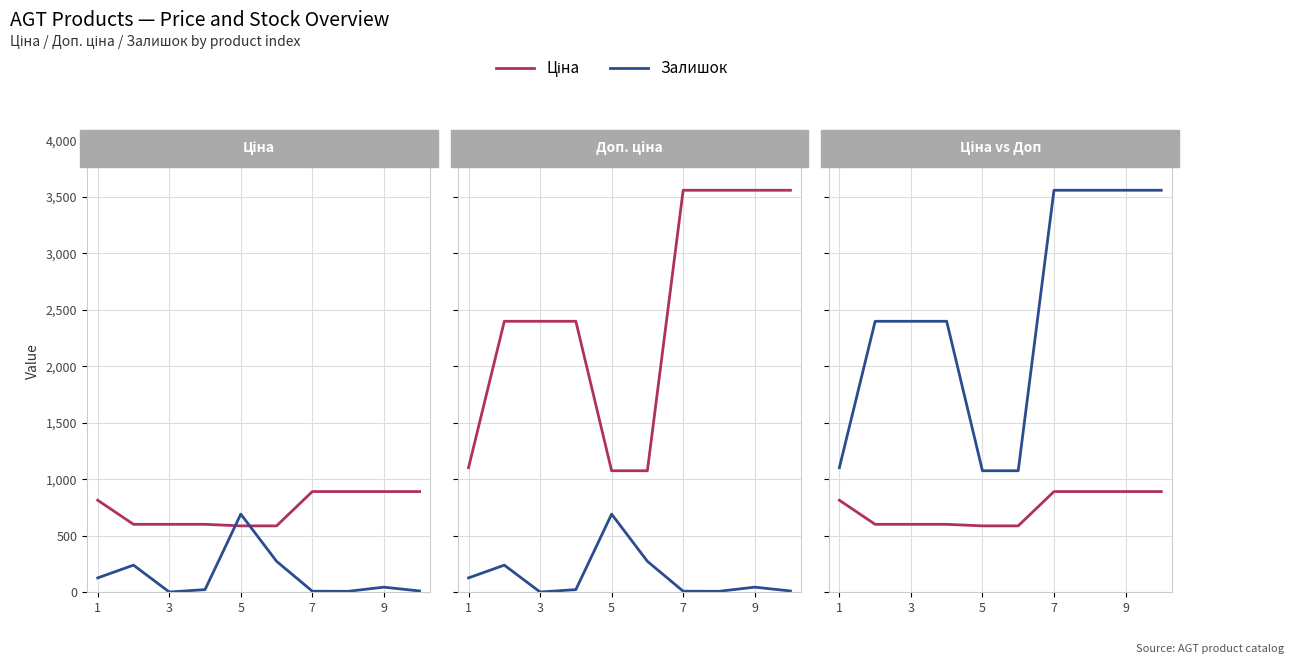

What is the average value of the Залишок series?

141.1